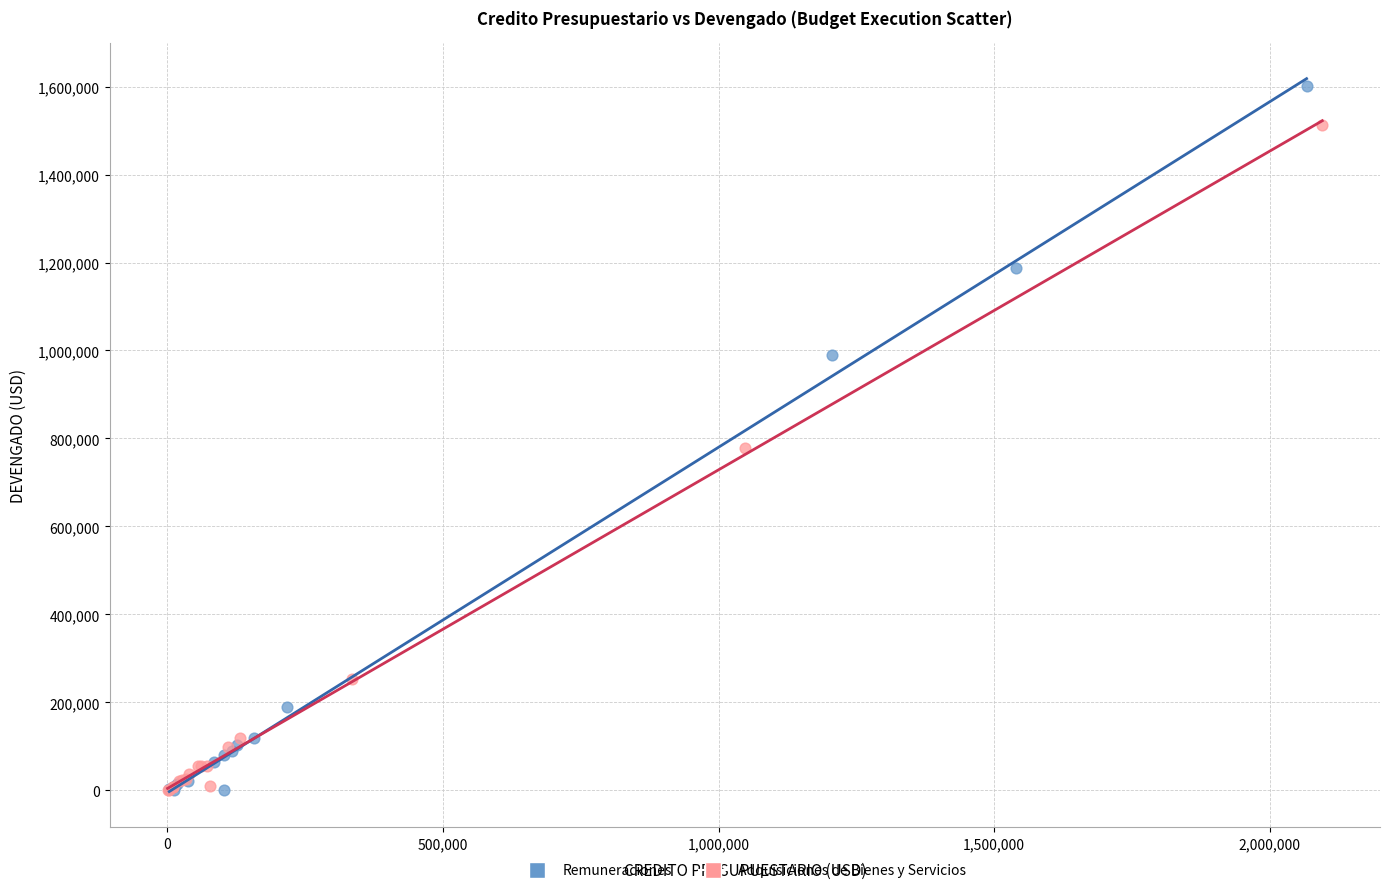

Which series reaches the maximum Y coordinate?

Remuneraciones